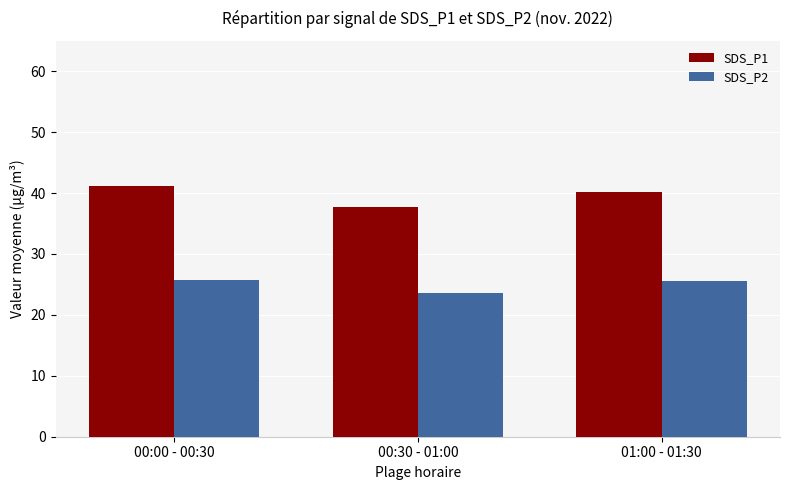

How many data points does each series have?

3